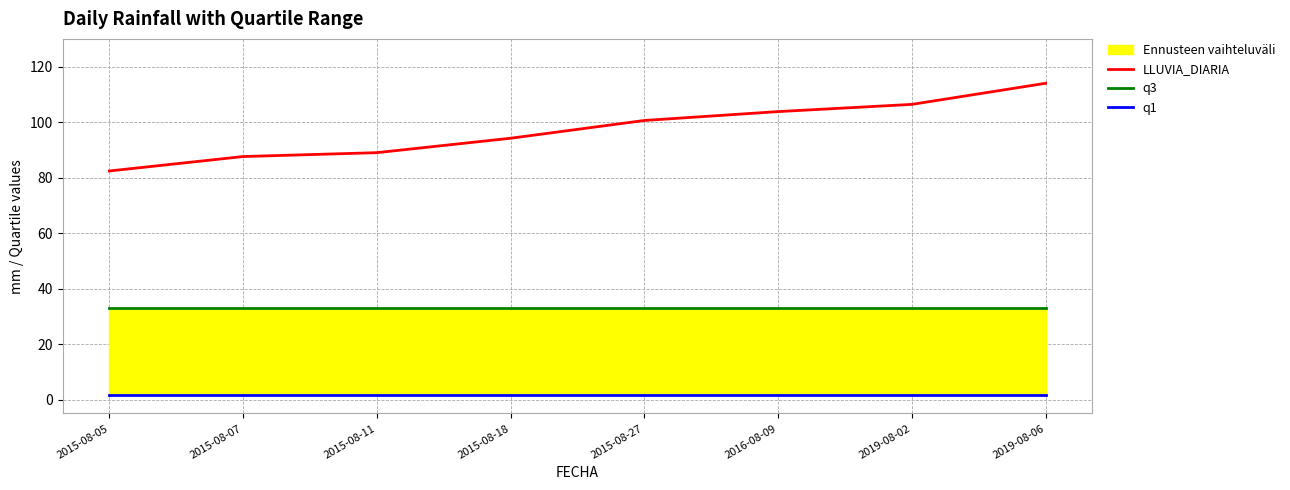

Reading left to right, what are all the values shown in this chart?

LLUVIA_DIARIA: 82.4	87.6	89.0	94.2	100.6	103.8	106.4	114.0
q3: 33.1	33.1	33.1	33.1	33.1	33.1	33.1	33.1
q1: 1.6	1.6	1.6	1.6	1.6	1.6	1.6	1.6